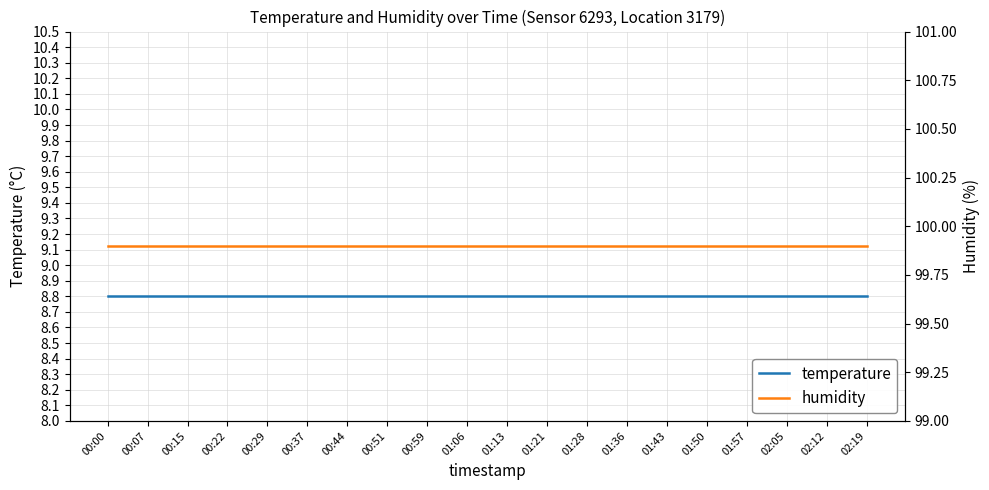

Reading left to right, list all the values displayed in this chart.

temperature: 00:00=8.8	00:07=8.8	00:15=8.8	00:22=8.8	00:29=8.8	00:37=8.8	00:44=8.8	00:51=8.8	00:59=8.8	01:06=8.8	01:13=8.8	01:21=8.8	01:28=8.8	01:36=8.8	01:43=8.8	01:50=8.8	01:57=8.8	02:05=8.8	02:12=8.8	02:19=8.8
humidity: 00:00=99.9	00:07=99.9	00:15=99.9	00:22=99.9	00:29=99.9	00:37=99.9	00:44=99.9	00:51=99.9	00:59=99.9	01:06=99.9	01:13=99.9	01:21=99.9	01:28=99.9	01:36=99.9	01:43=99.9	01:50=99.9	01:57=99.9	02:05=99.9	02:12=99.9	02:19=99.9